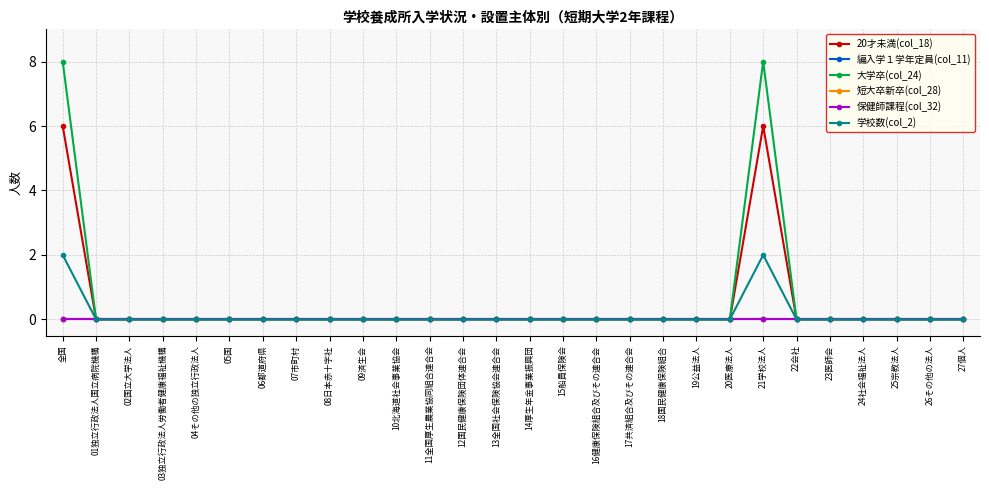

Which series has the largest total across all categories?

大学卒(col_24)